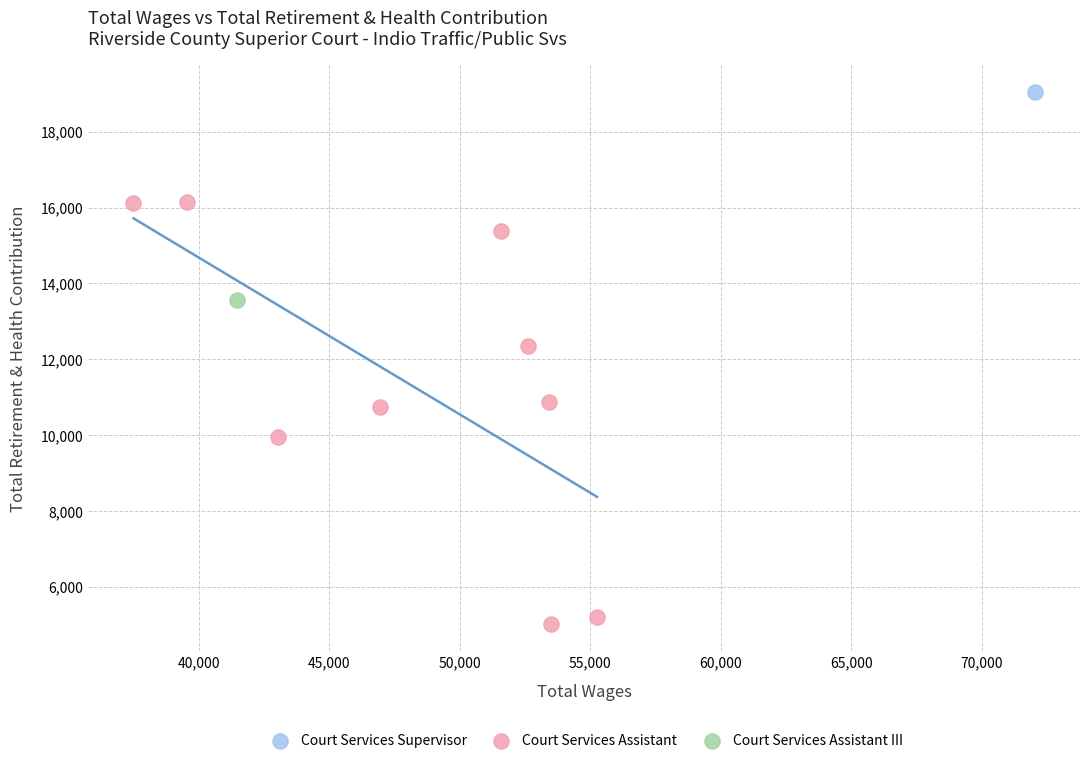

What are all the series names shown in the legend?

Court Services Supervisor, Court Services Assistant, Court Services Assistant III